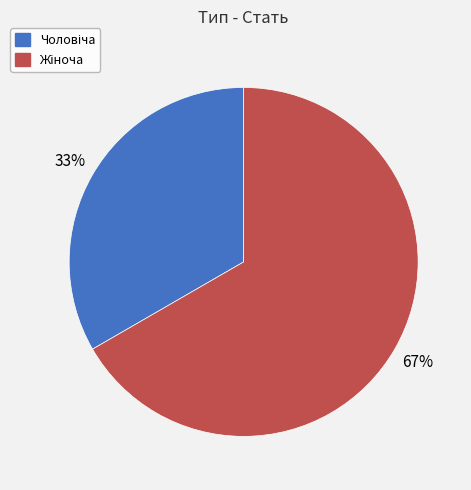

Is there any slice that represents more than half of the pie?

Yes